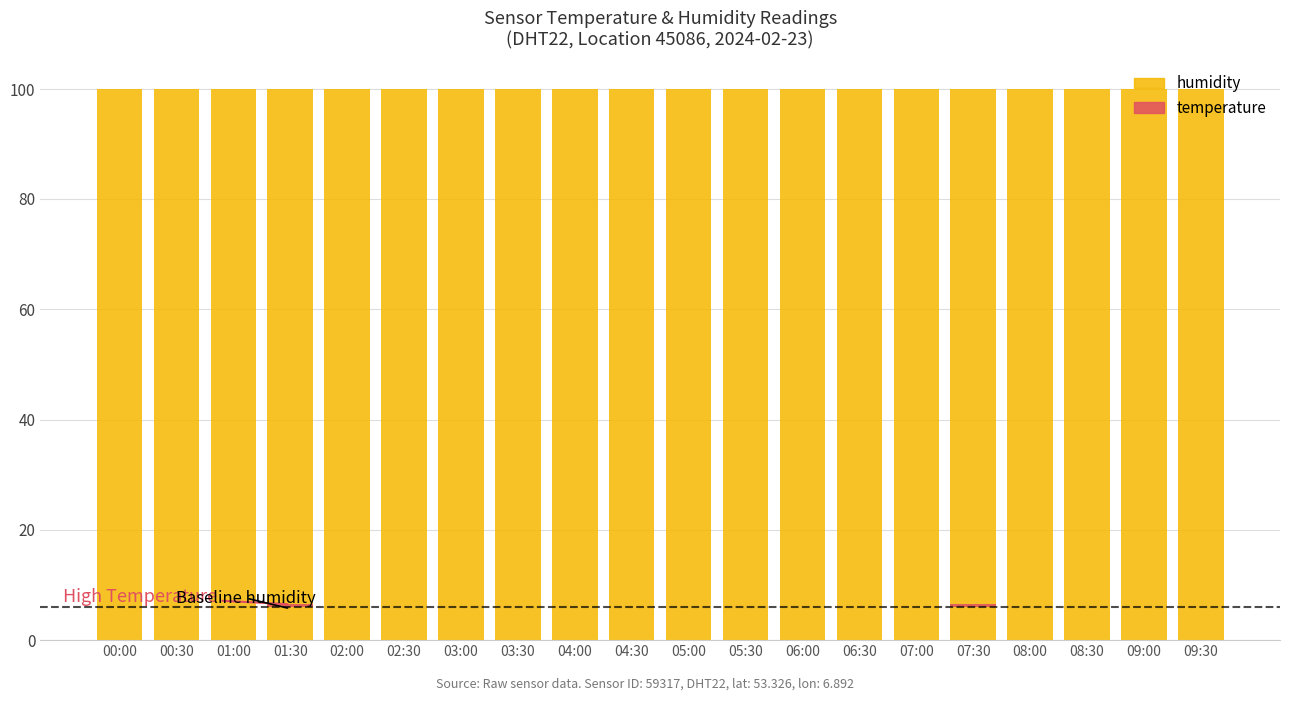

What is the label of the 7th bar from the right?

06:30